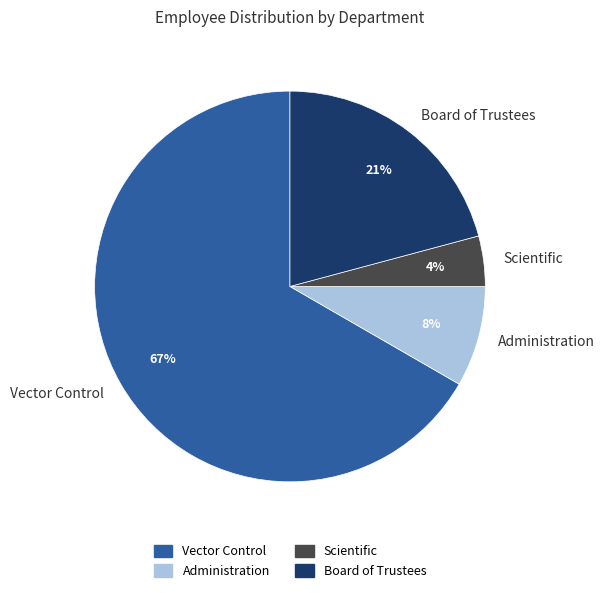

To the nearest percent, what portion does Scientific represent?

4%